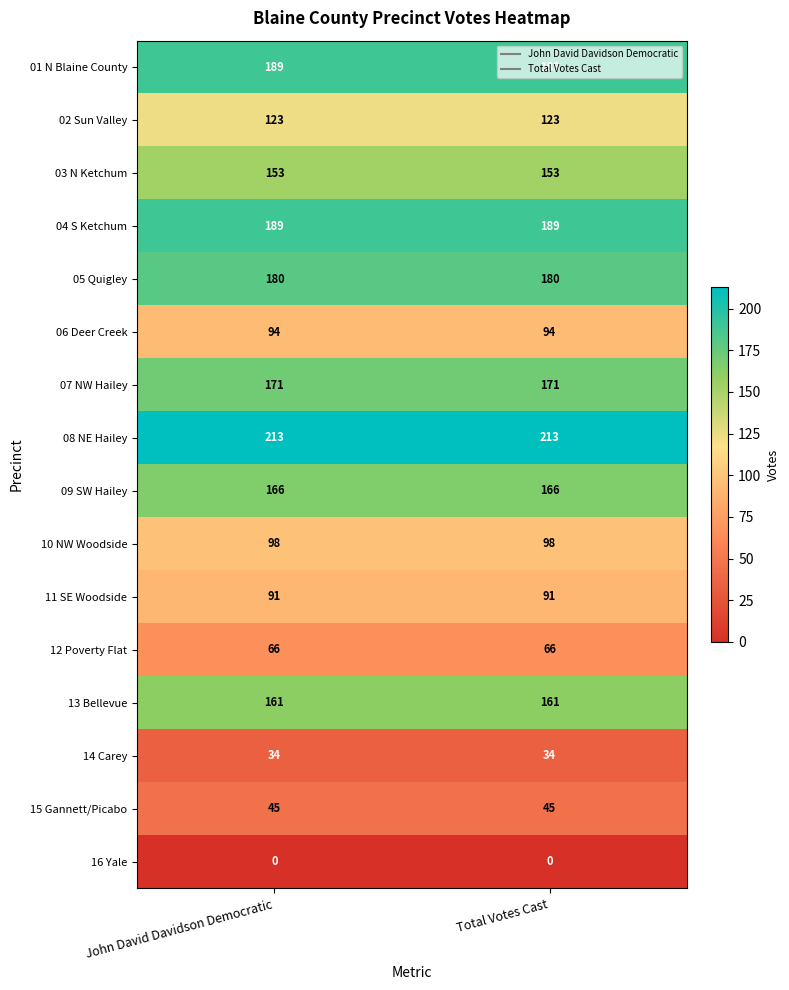

What is the spread (max minus min) of values at Total Votes Cast?

213